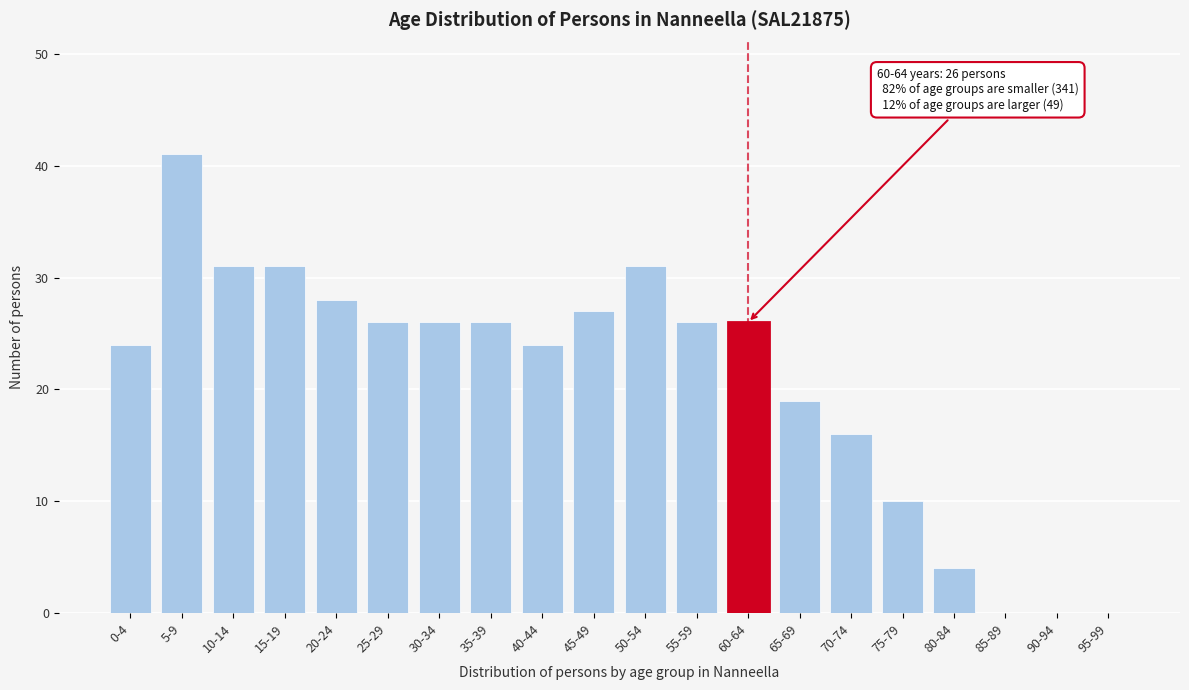

Reading left to right, transcribe all the data shown in this chart.

0-4=24	5-9=41	10-14=31	15-19=31	20-24=28	25-29=26	30-34=26	35-39=26	40-44=24	45-49=27	50-54=31	55-59=26	60-64=26	65-69=19	70-74=16	75-79=10	80-84=4	85-89=0	90-94=0	95-99=0